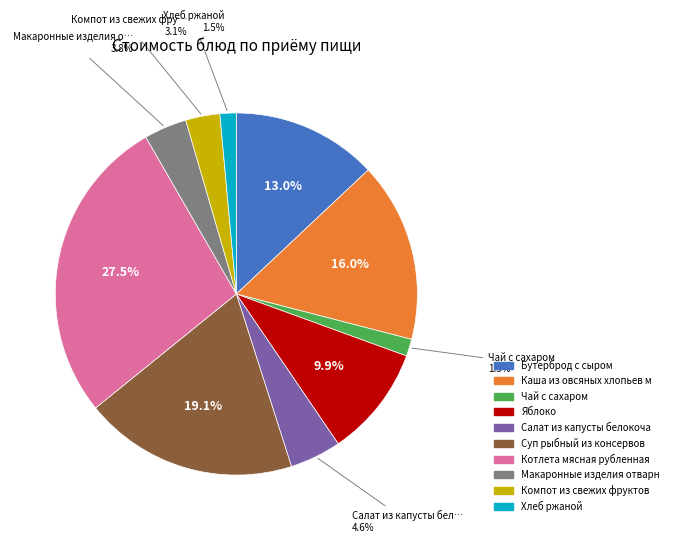

Is there a majority slice in this chart?

No